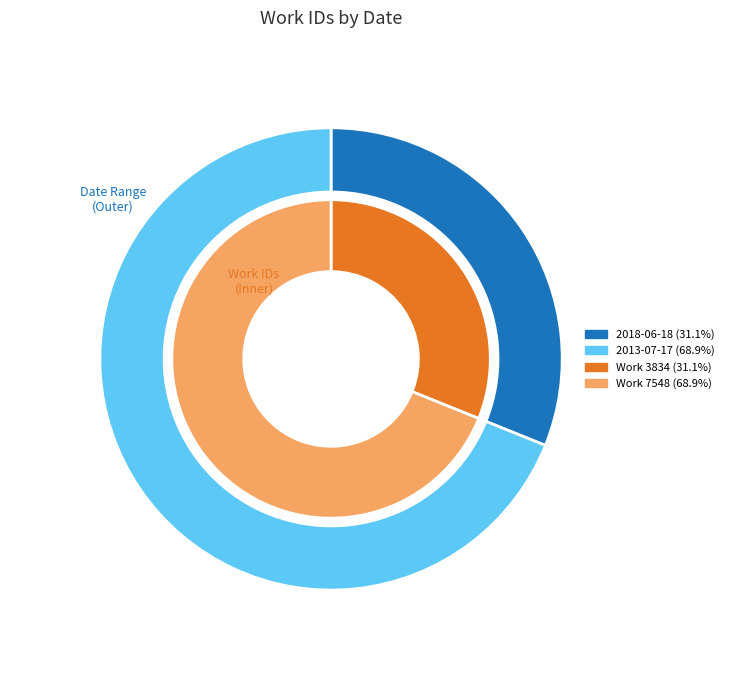

To the nearest percent, what is the difference between the largest and smallest slice percentages?

38%